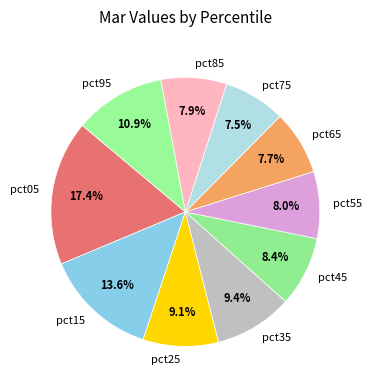

What percentage is the pct05 slice, to the nearest percent?

17%